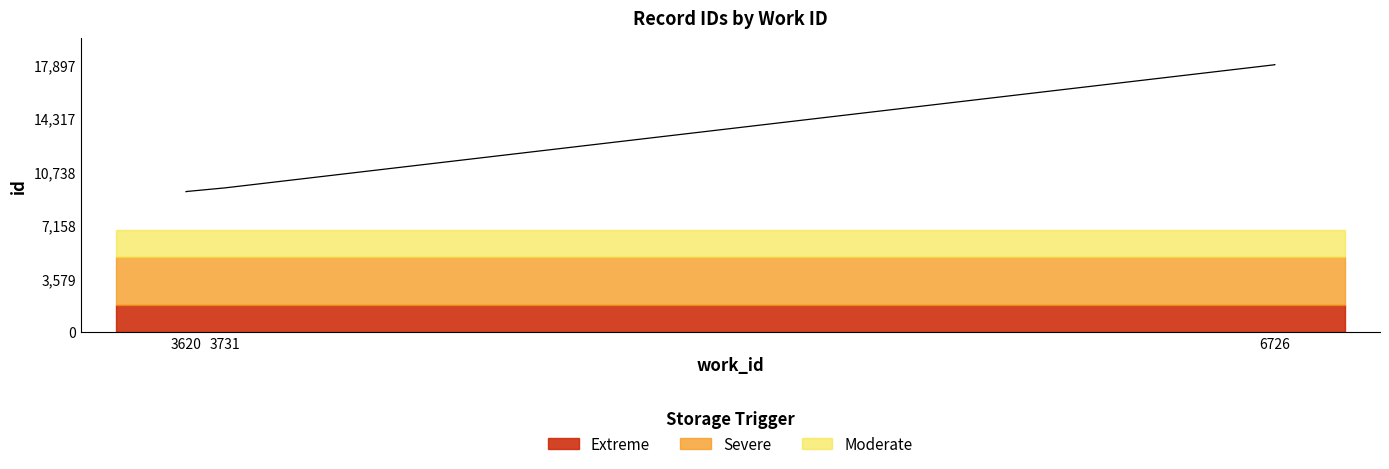

What is the value of the 2nd point from the left?

9397